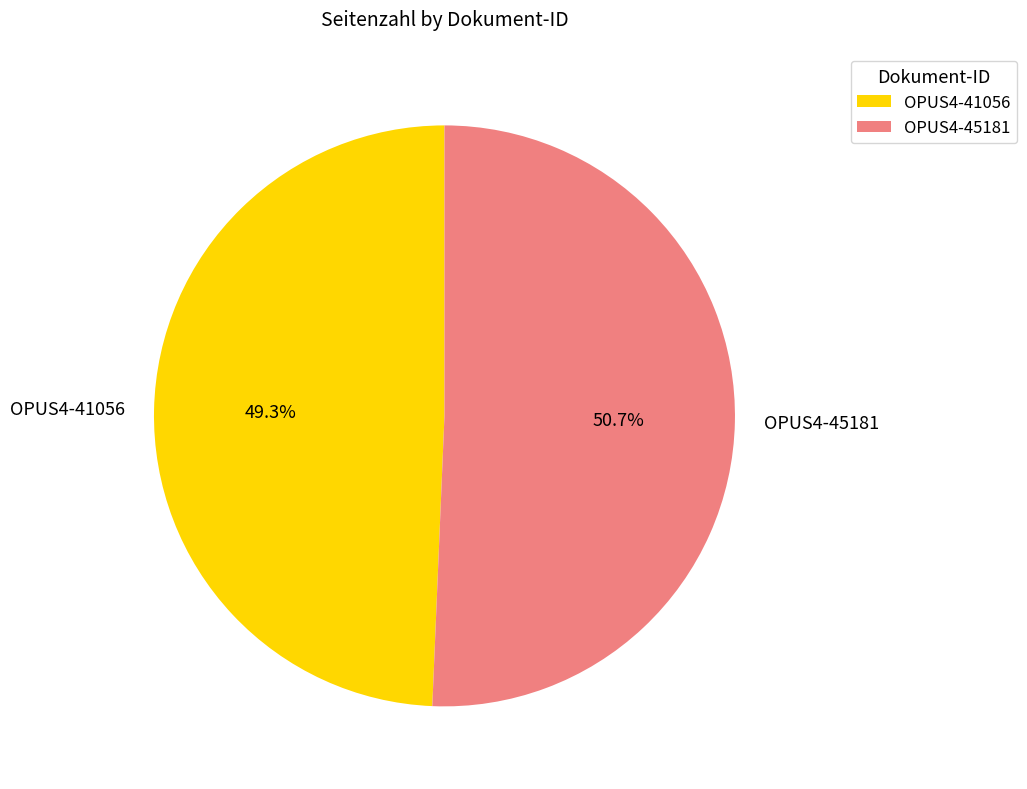

Is the sum of OPUS4-41056 and OPUS4-45181 greater than half?

Yes